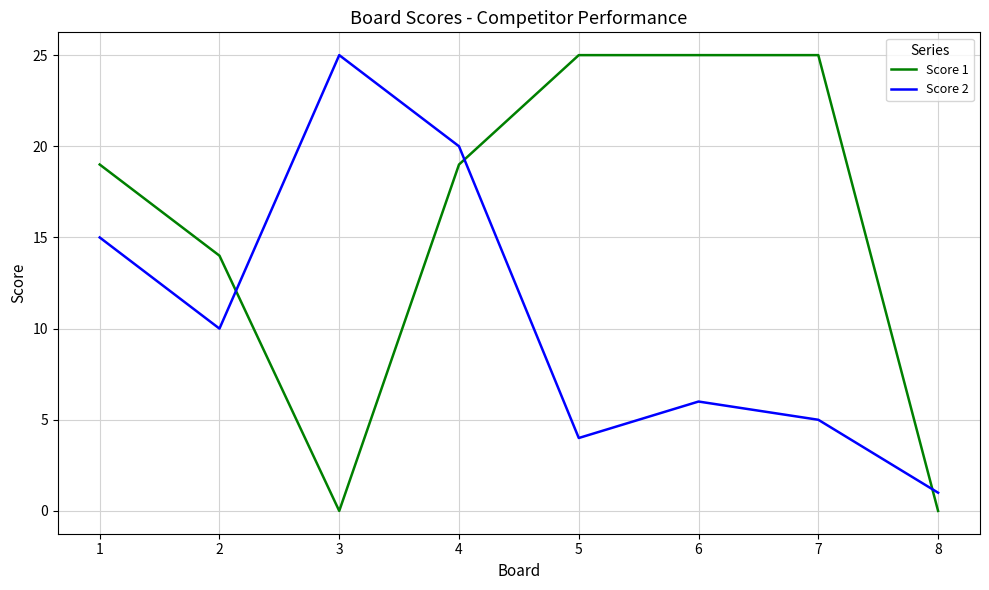

At which label is Score 1 closest to 12?

2